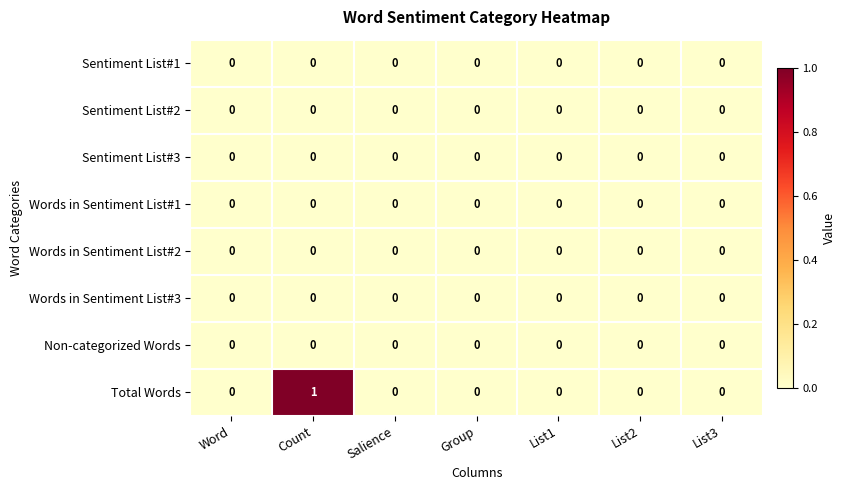

Which series has the largest range (max minus min)?

Total Words